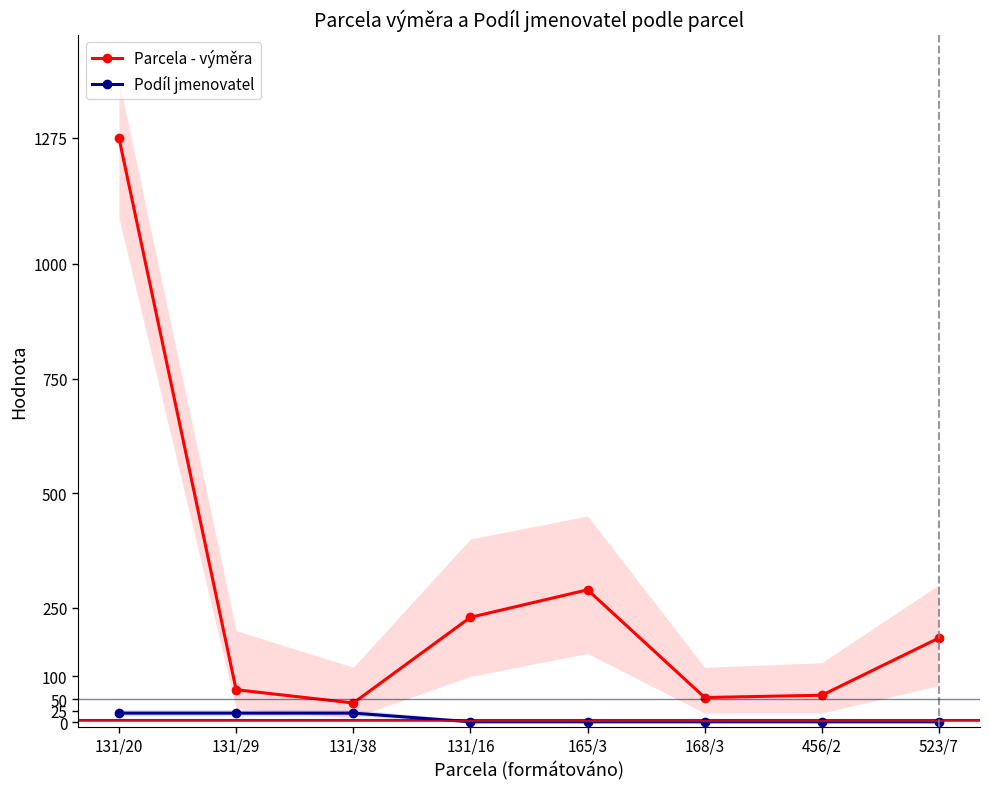

Rank the series at 131/16 from highest to lowest value.

Parcela - výměra, Podíl jmenovatel